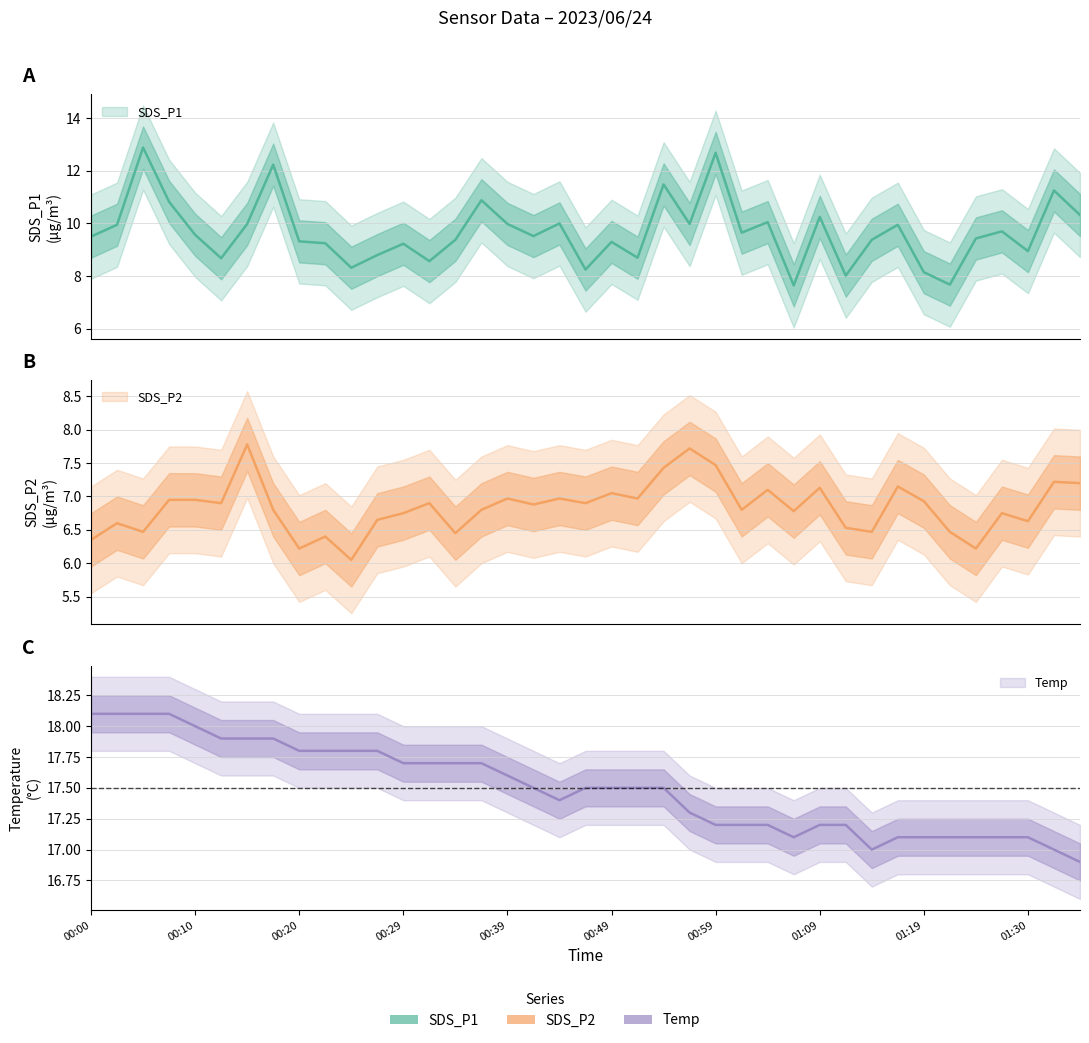

True or false: SDS_P1 and Temp intersect in this chart.

False